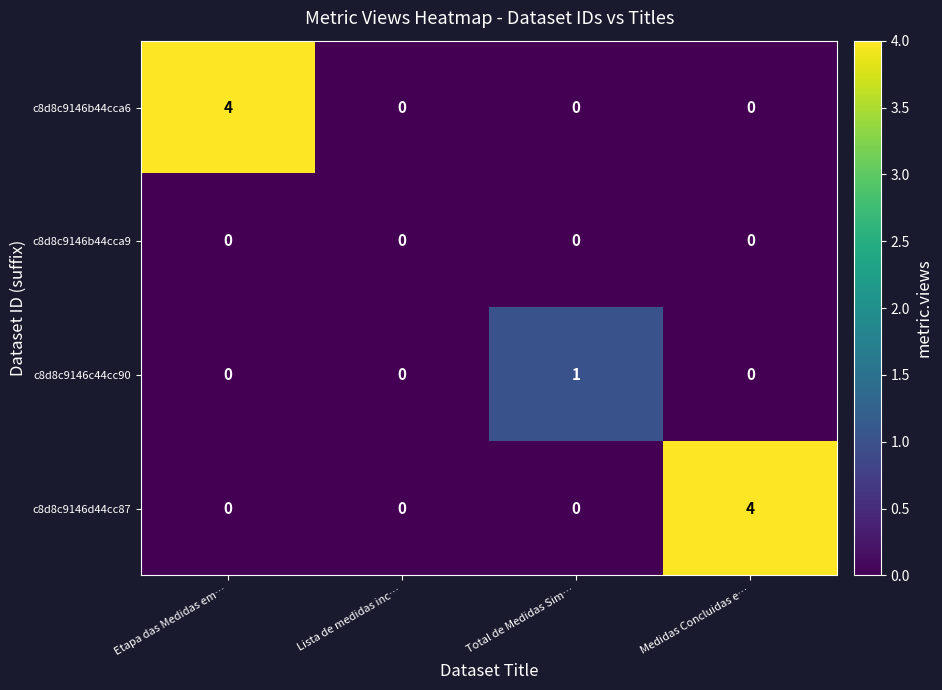

Which series changed the most between Total de Medidas Sim… and Medidas Concluidas e…?

c8d8c9146d44cc87